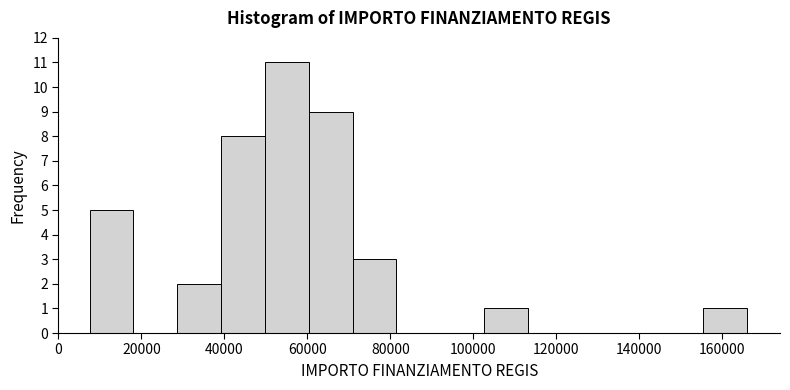

Reading left to right, transcribe this chart: for each bar, give the range it covers on the x-axis and its height. Neither the bar edges nor the heights are printed on the chart, so give them approximately, as read against the axes.

8000 to 18000: 5
18000 to 28000: 0
28000 to 40000: 2
40000 to 50000: 8
50000 to 60000: 11
60000 to 70000: 9
70000 to 82000: 3
82000 to 92000: 0
92000 to 102000: 0
102000 to 114000: 1
114000 to 124000: 0
124000 to 134000: 0
134000 to 144000: 0
144000 to 156000: 0
156000 to 166000: 1